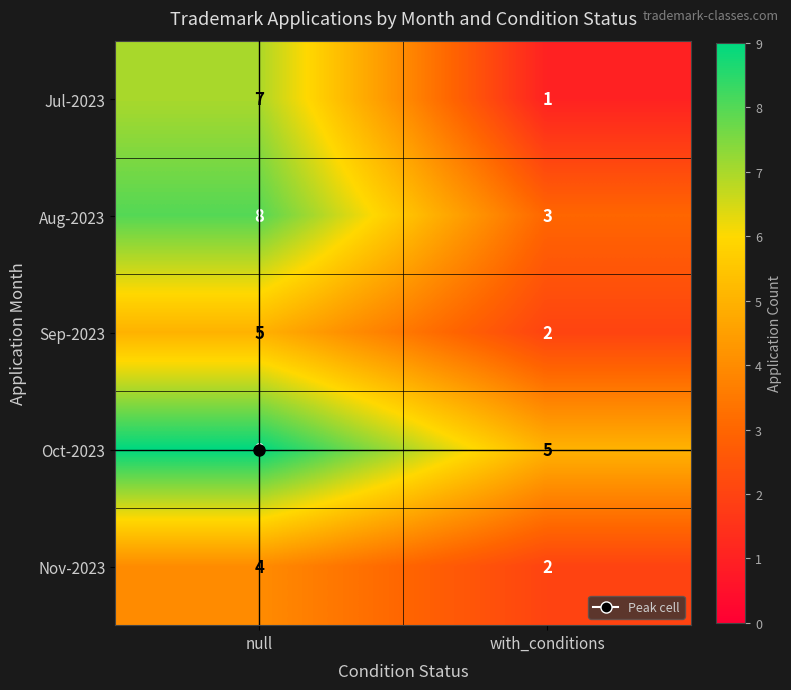

Which series changed the most between null and with_conditions?

Jul-2023